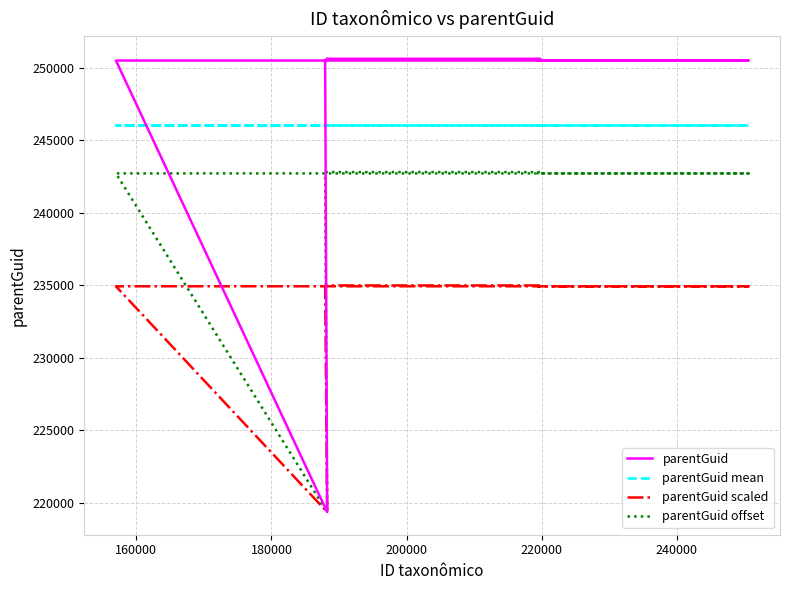

True or false: parentGuid offset has a value of 98773.7 at 200000.

False